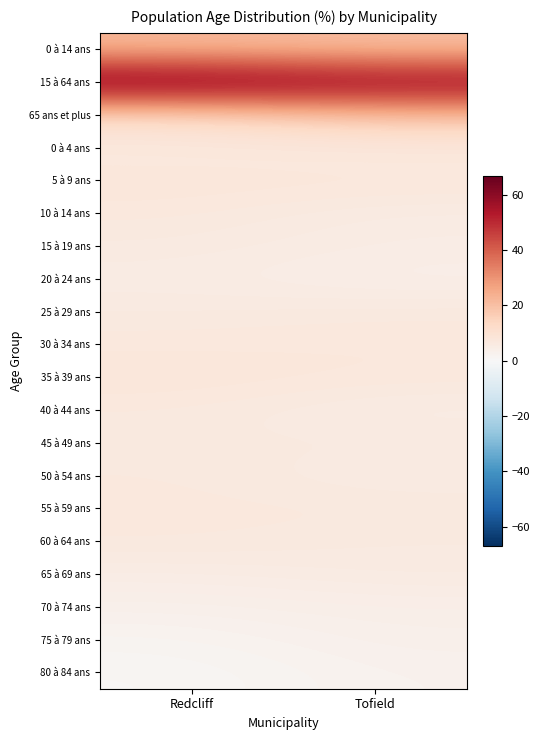

At how many categories does at least one series exceed 21?

2